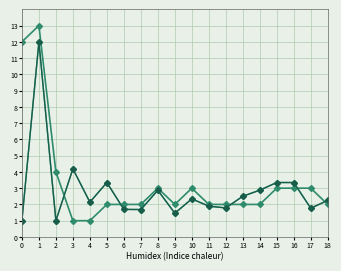

What is the total value across all series at 16?

9.7